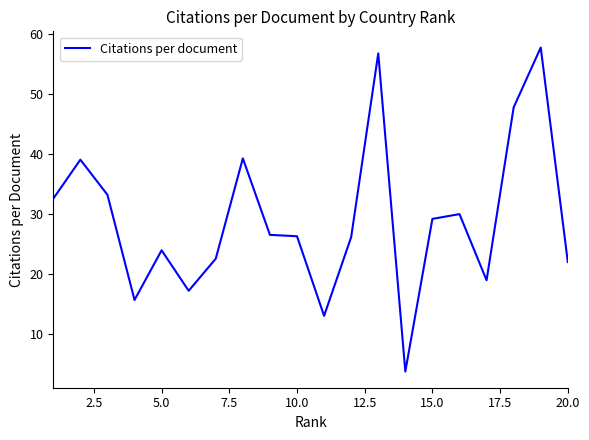

What is the difference between the maximum and minimum values?

54.2